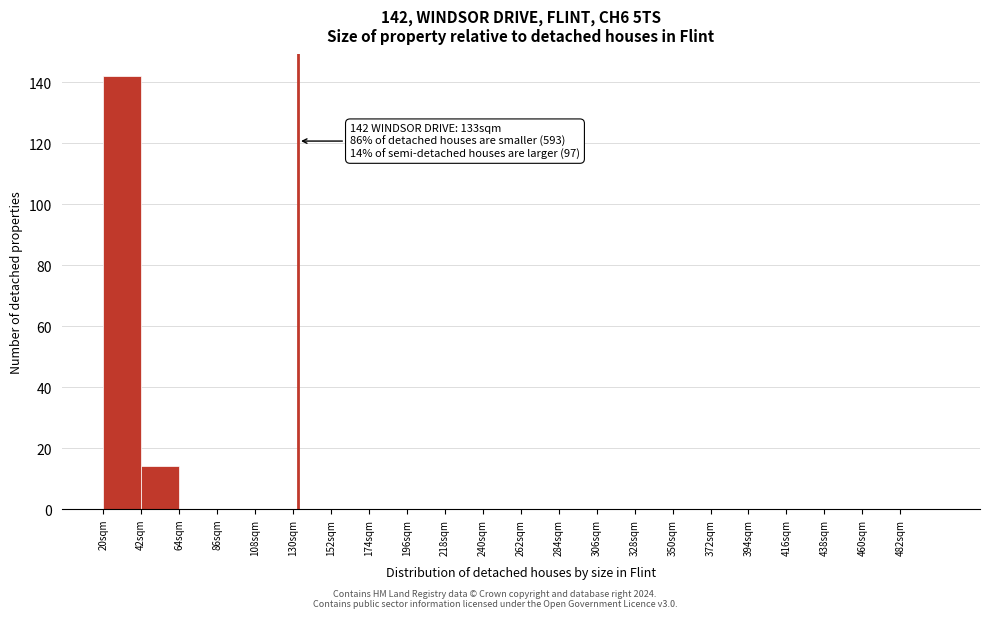

Over which range of the x-axis is the bar tallest?

20 to 42